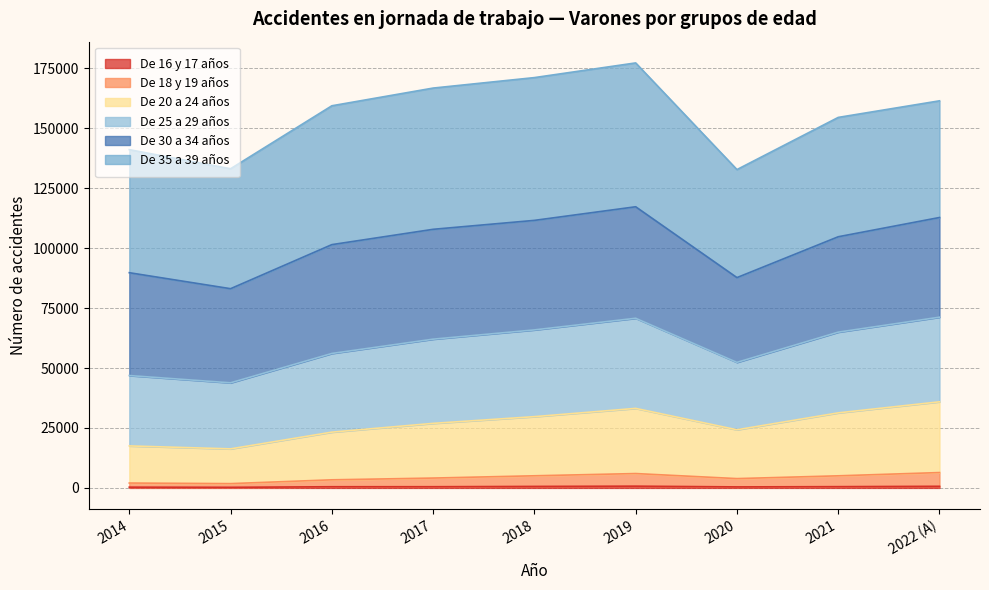

True or false: De 16 y 17 años and De 20 a 24 años intersect in this chart.

False